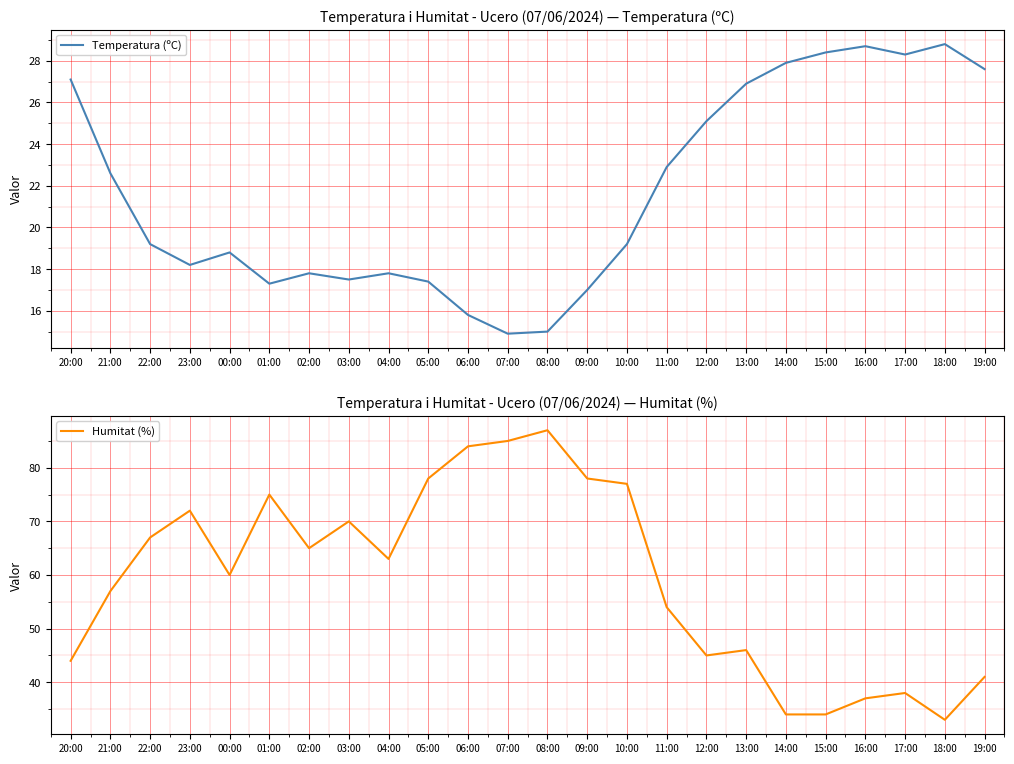

What value does the Temperatura (ºC) series have at 02:00?

17.8